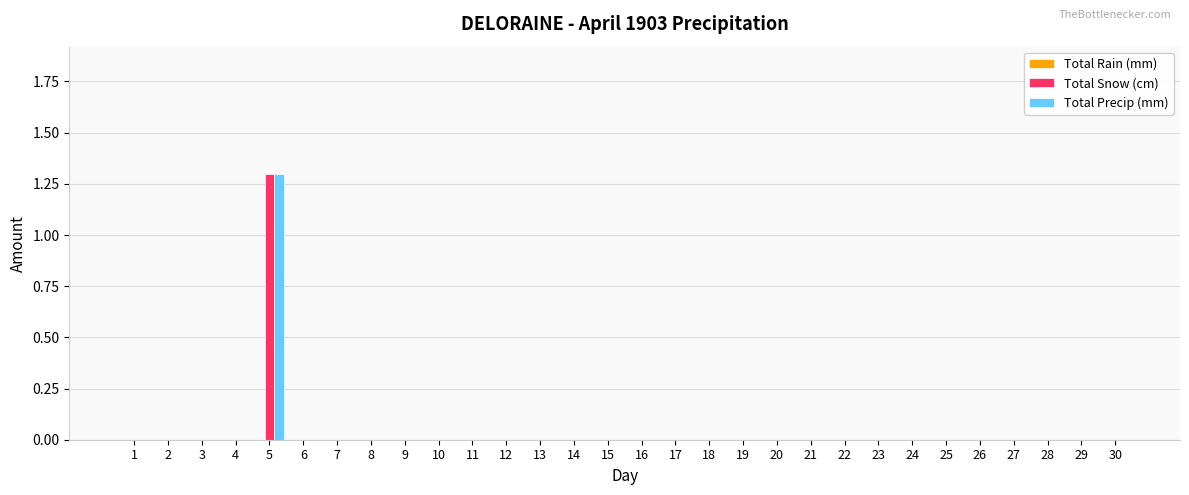

How many Total Precip (mm) values are between 0 and 1?

29